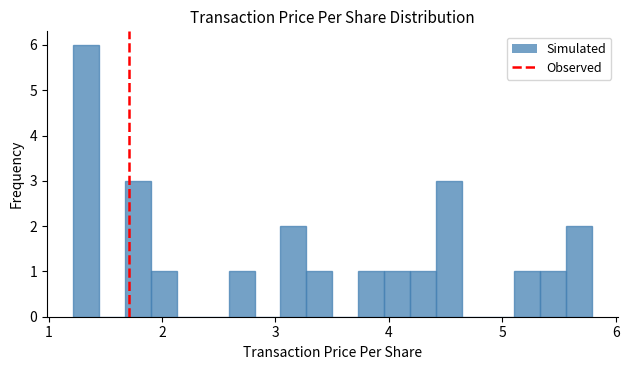

Around what value on the x-axis is the tallest bar? Give the approximate position of its centre, as read against the axis.

1.3